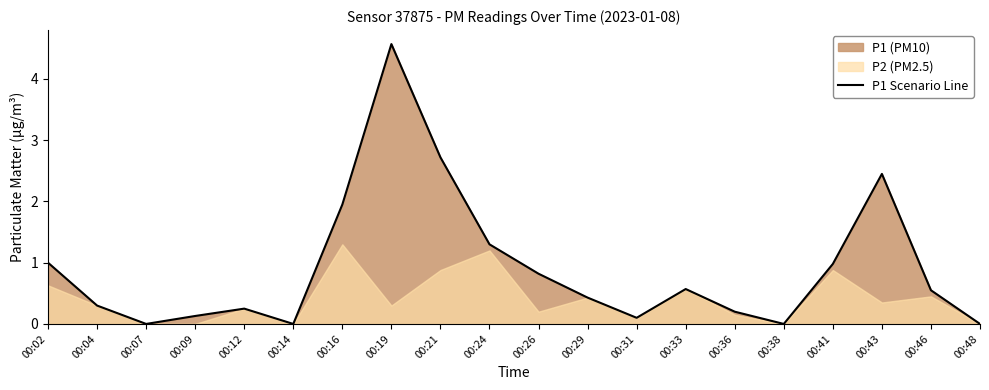

What is the value of the 2nd point from the left?

0.3